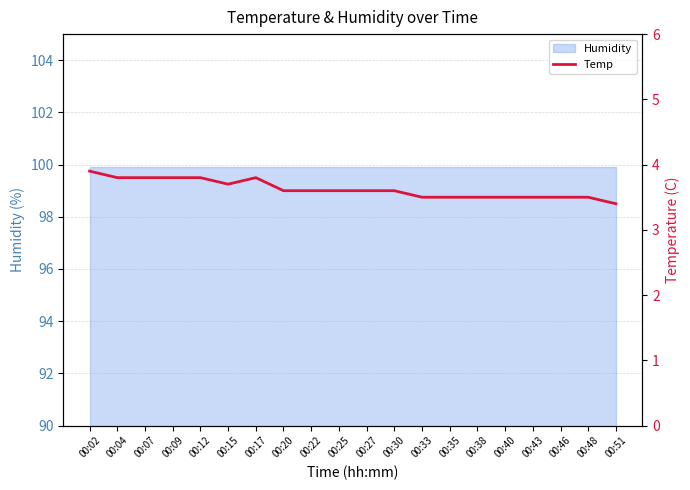

Reading right to left, list all the values displayed in this chart.

00:51=3.4	00:48=3.5	00:46=3.5	00:43=3.5	00:40=3.5	00:38=3.5	00:35=3.5	00:33=3.5	00:30=3.6	00:27=3.6	00:25=3.6	00:22=3.6	00:20=3.6	00:17=3.8	00:15=3.7	00:12=3.8	00:09=3.8	00:07=3.8	00:04=3.8	00:02=3.9